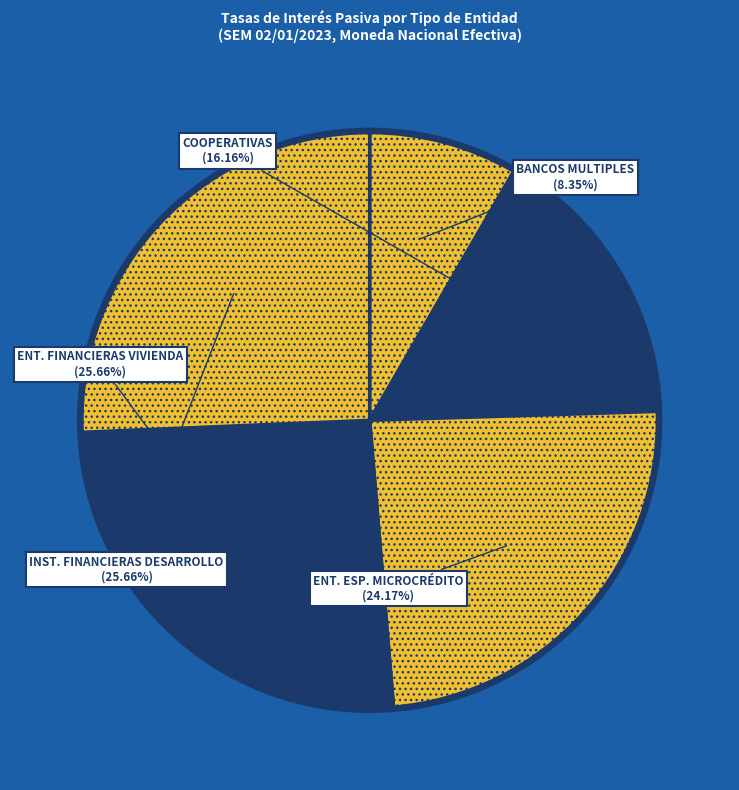

Does any single category account for the majority?

No